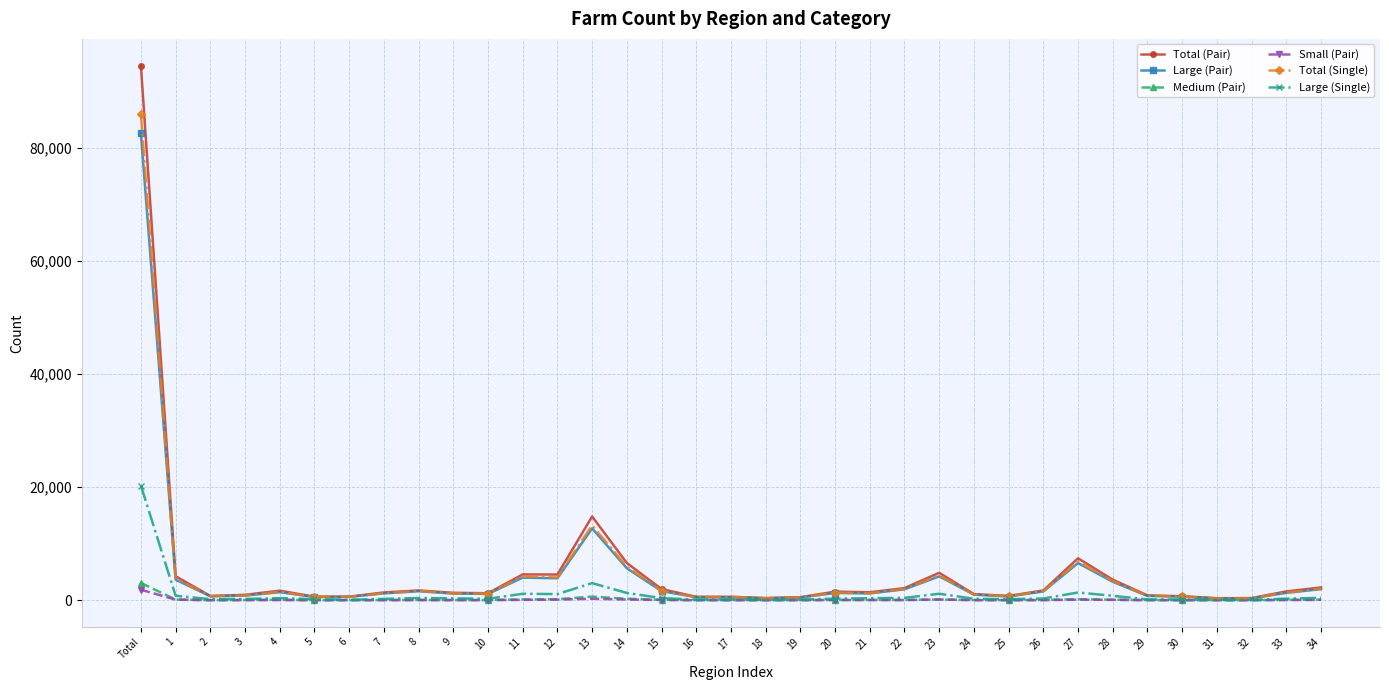

Which series has the widest spread of values?

Total (Pair)